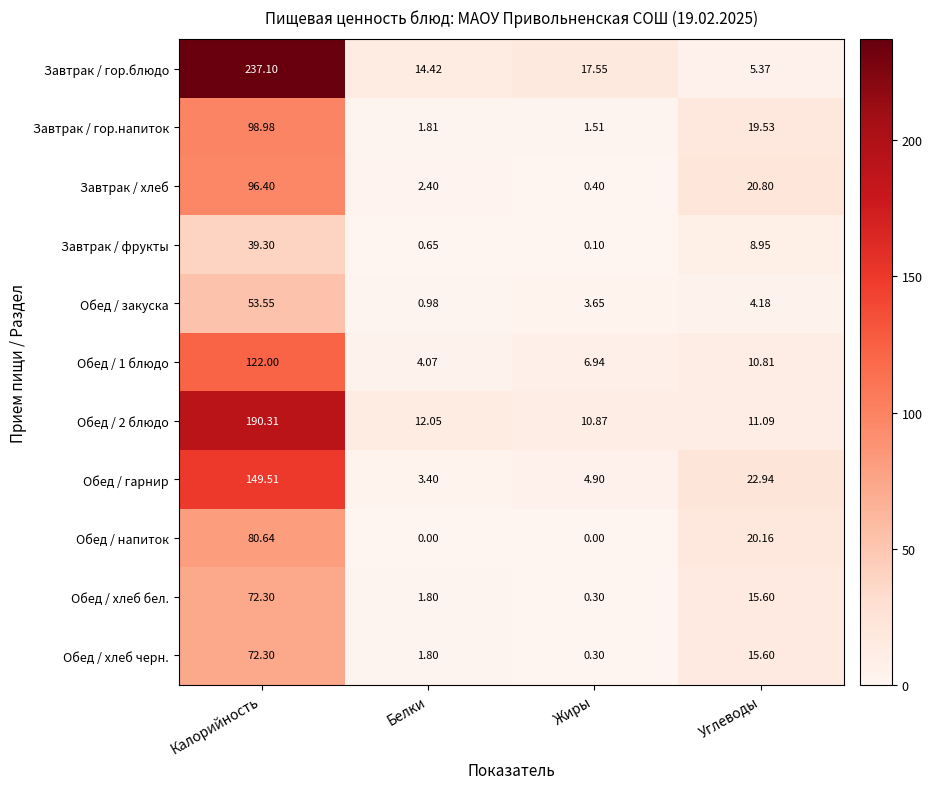

Which category has the highest value in the Завтрак / хлеб series?

Калорийность